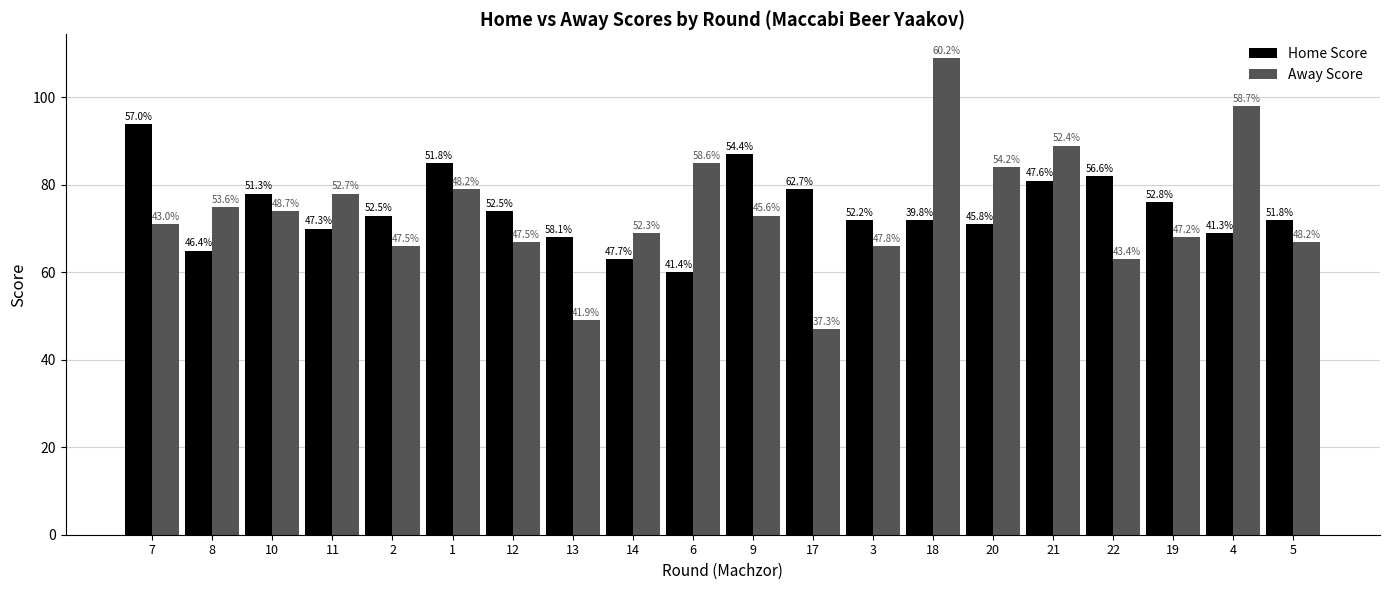

Which series changed the most between 17 and 20?

Away Score